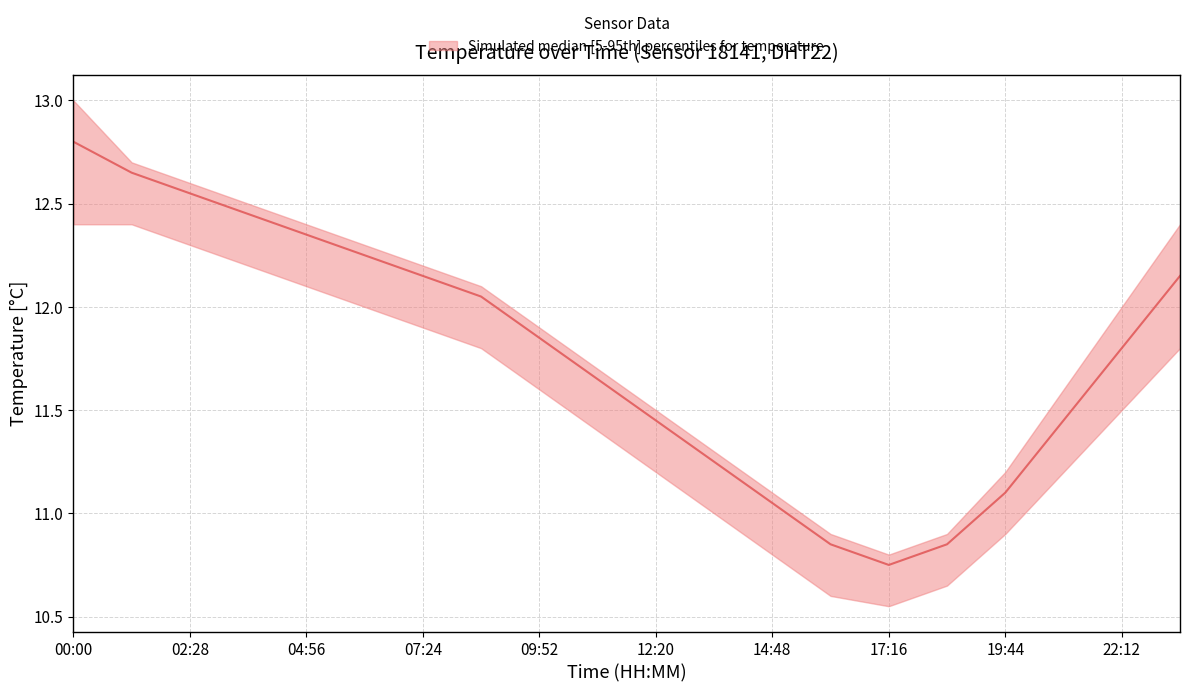

What is the difference between the maximum and second lowest values in the temperature_lower series?

1.8